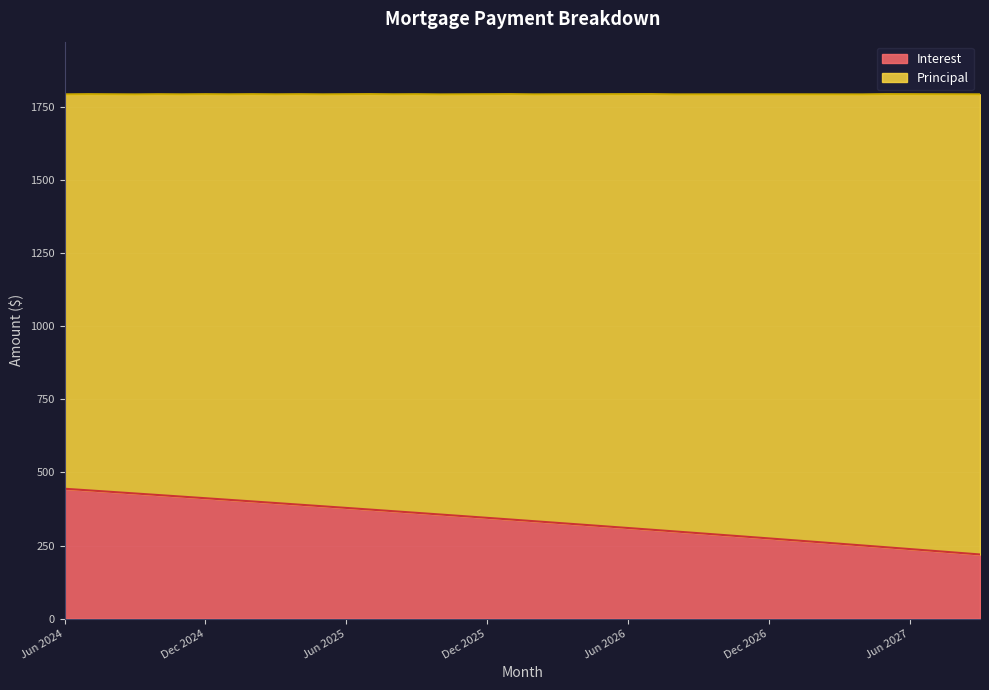

Rank the categories by value from highest to lowest.

Jun 2024, Jul 2024, Aug 2024, Sep 2024, Oct 2024, Nov 2024, Dec 2024, Jan 2025, Feb 2025, Mar 2025, Apr 2025, May 2025, Jun 2025, Jul 2025, Aug 2025, Sep 2025, Oct 2025, Nov 2025, Dec 2025, Jan 2026, Feb 2026, Mar 2026, Apr 2026, May 2026, Jun 2026, Jul 2026, Aug 2026, Sep 2026, Oct 2026, Nov 2026, Dec 2026, Jan 2027, Feb 2027, Mar 2027, Apr 2027, May 2027, Jun 2027, Jul 2027, Aug 2027, Sep 2027